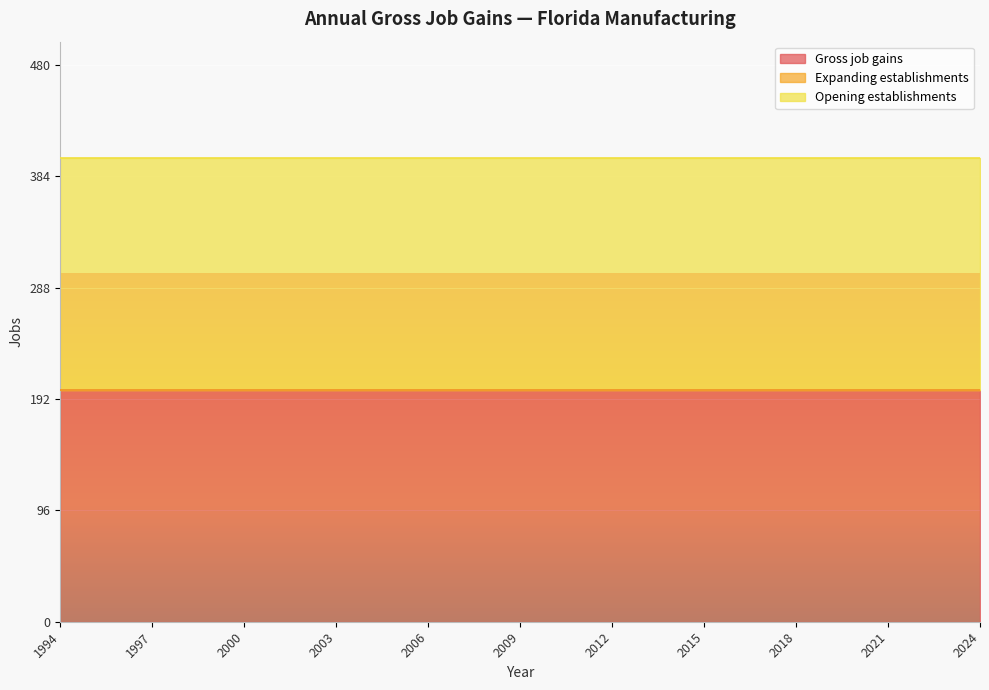

What is the value of the Opening establishments point at the 1st from the left?

200